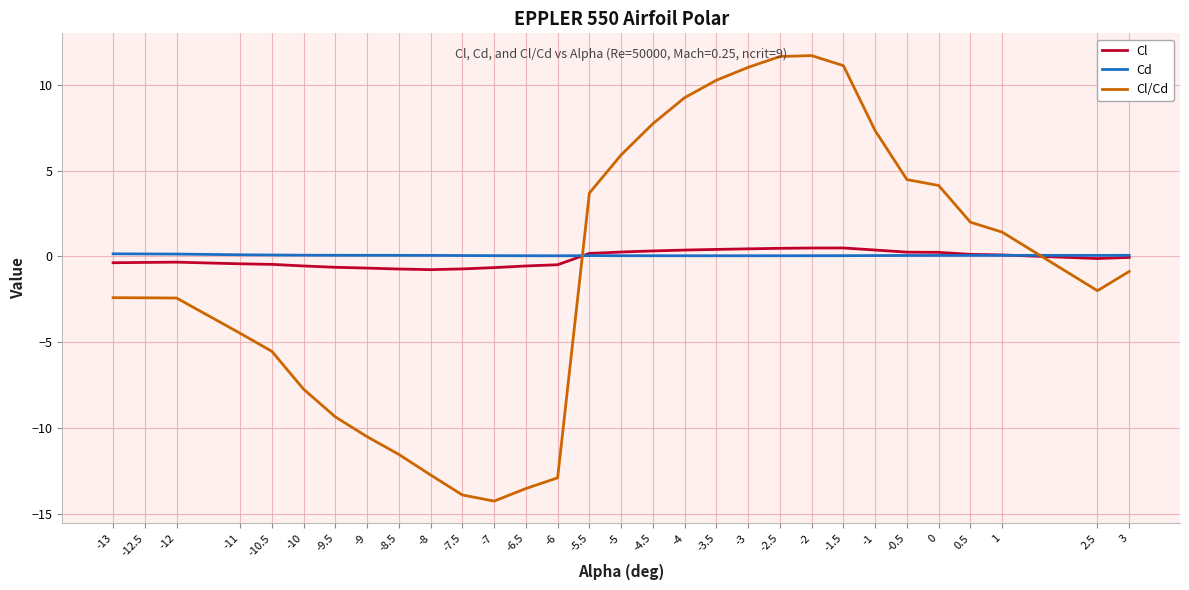

Is the value of Cd at -1 greater than the value of Cl at -9?

Yes